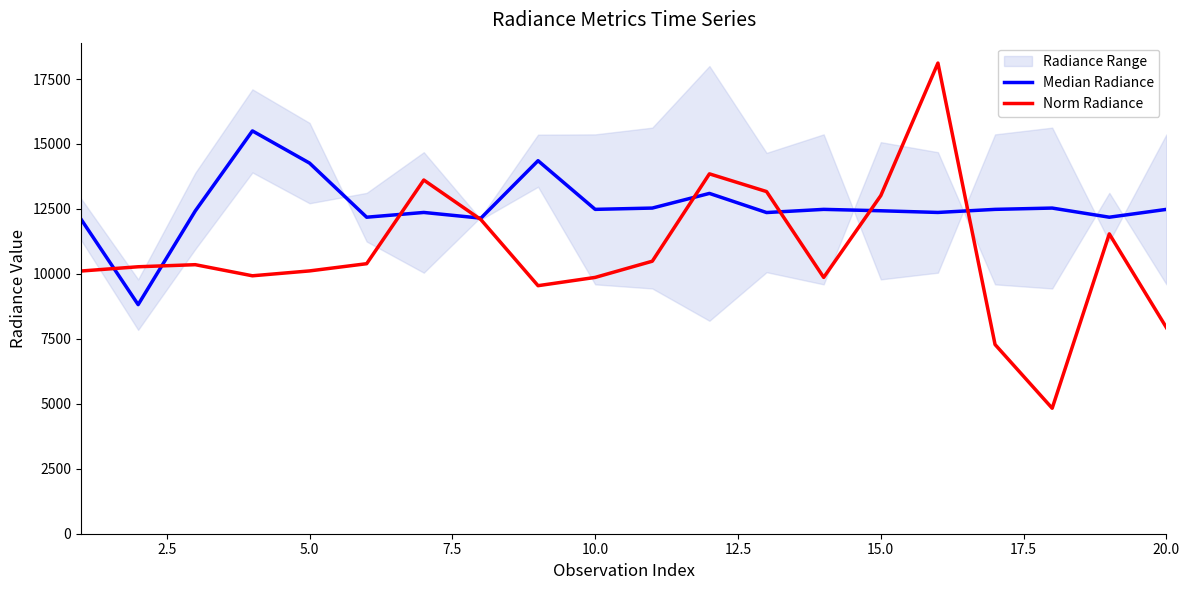

Which series has the largest range (max minus min)?

Norm Radiance